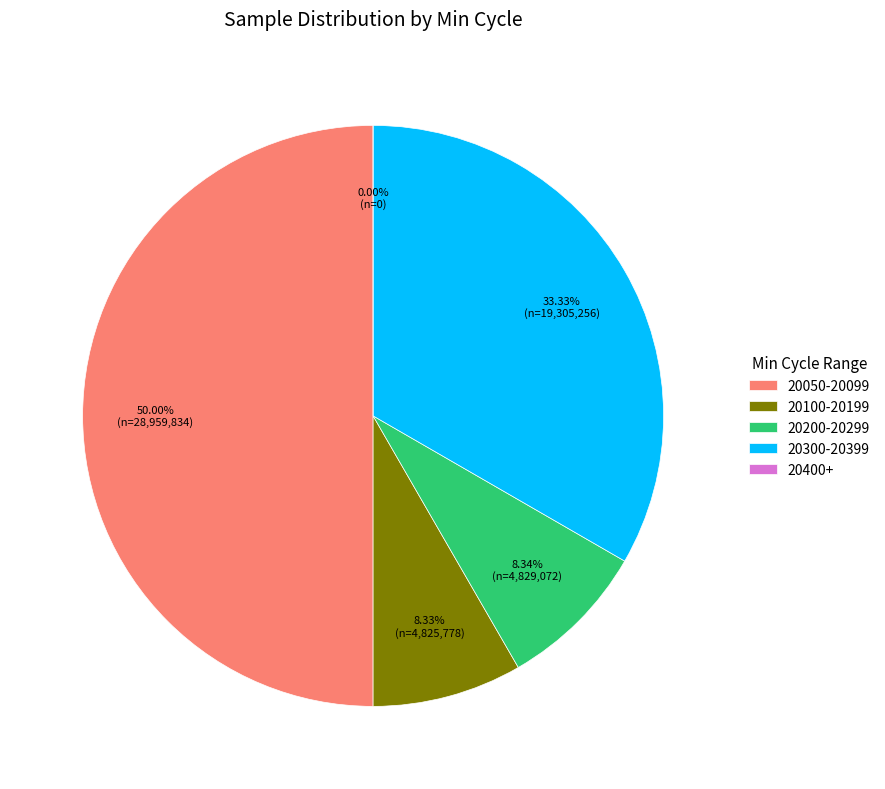

Does any single category account for the majority?

No